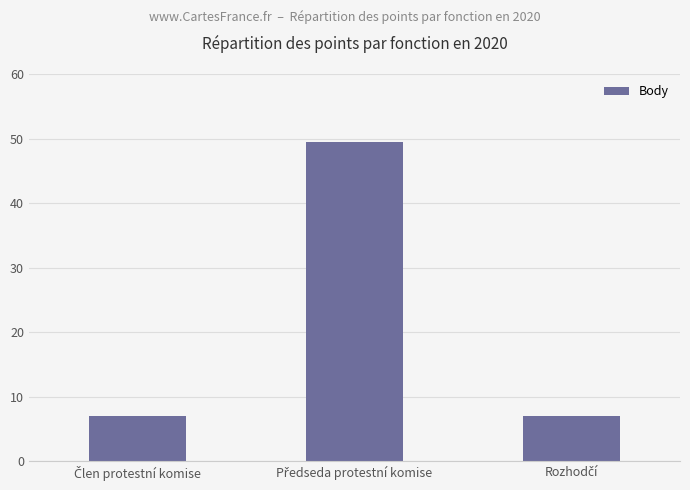

What is the sum of all values?

63.5